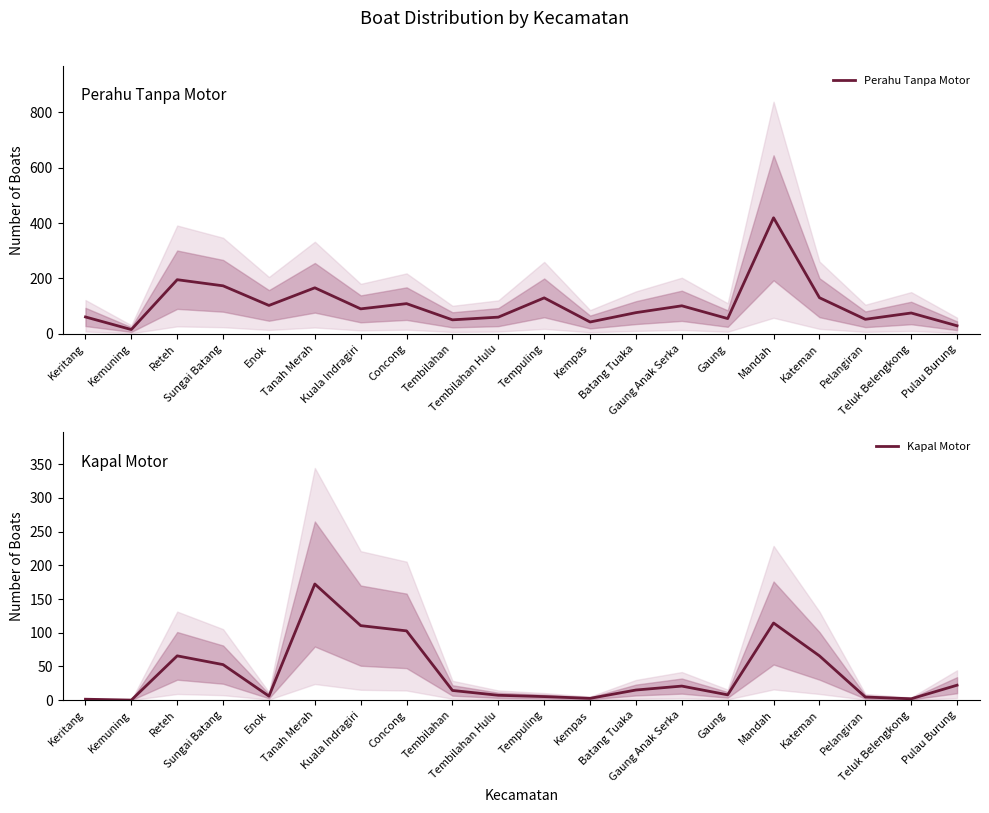

What is the lowest value of the Perahu Tanpa Motor series?

15.6